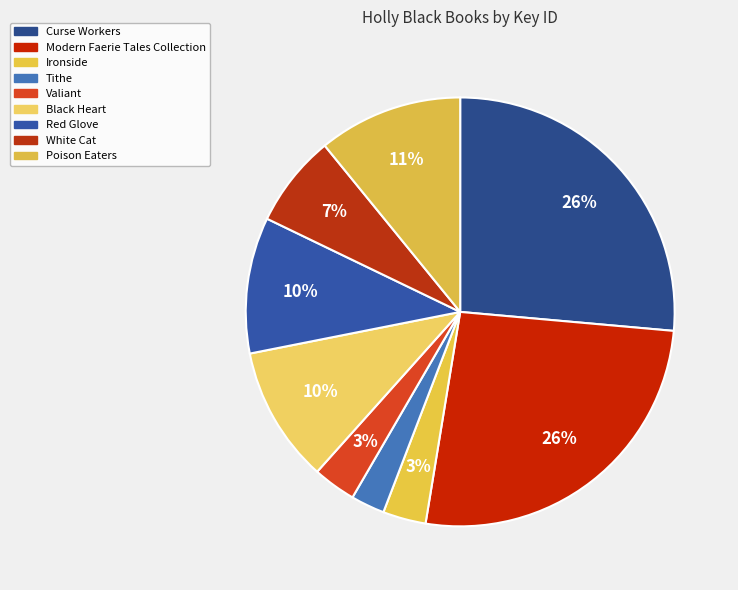

What portion of the pie excludes Red Glove?

89.7%